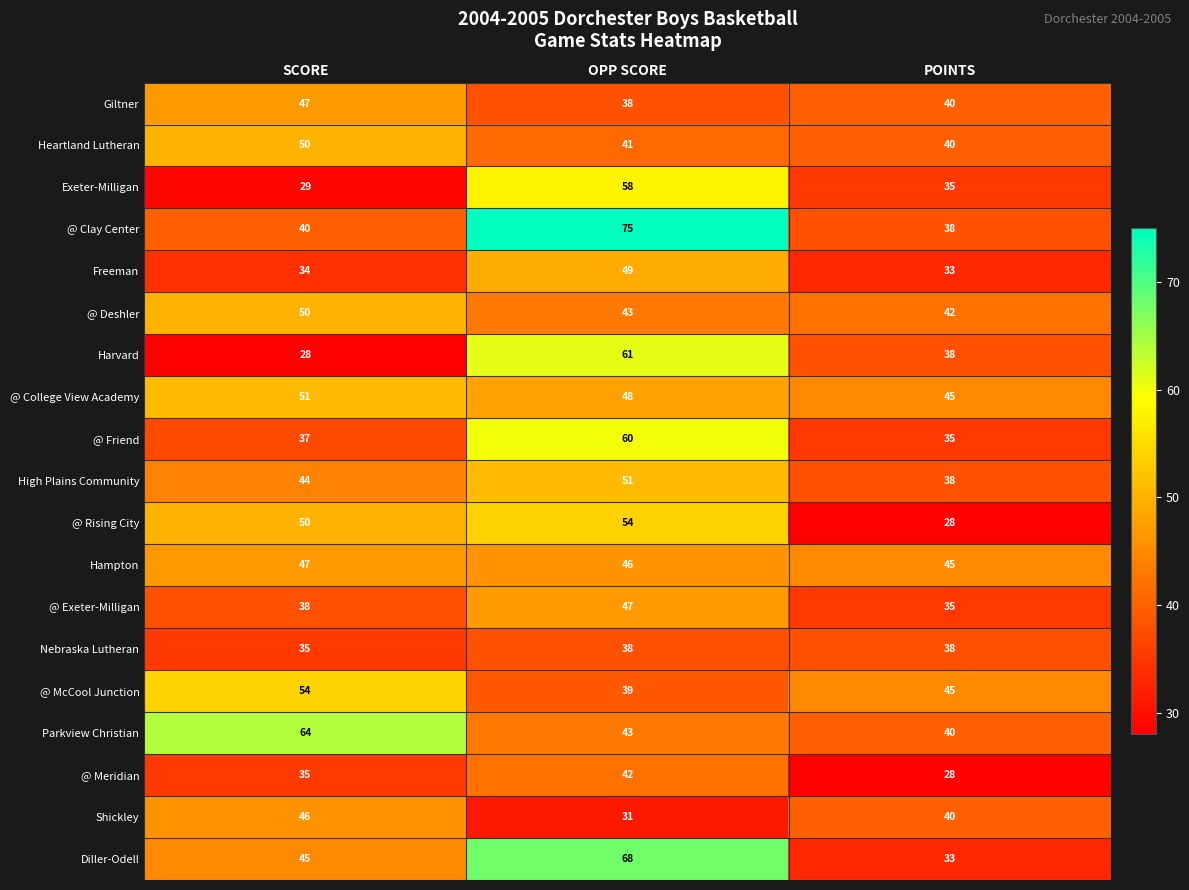

What is the average value of the Giltner series?

42